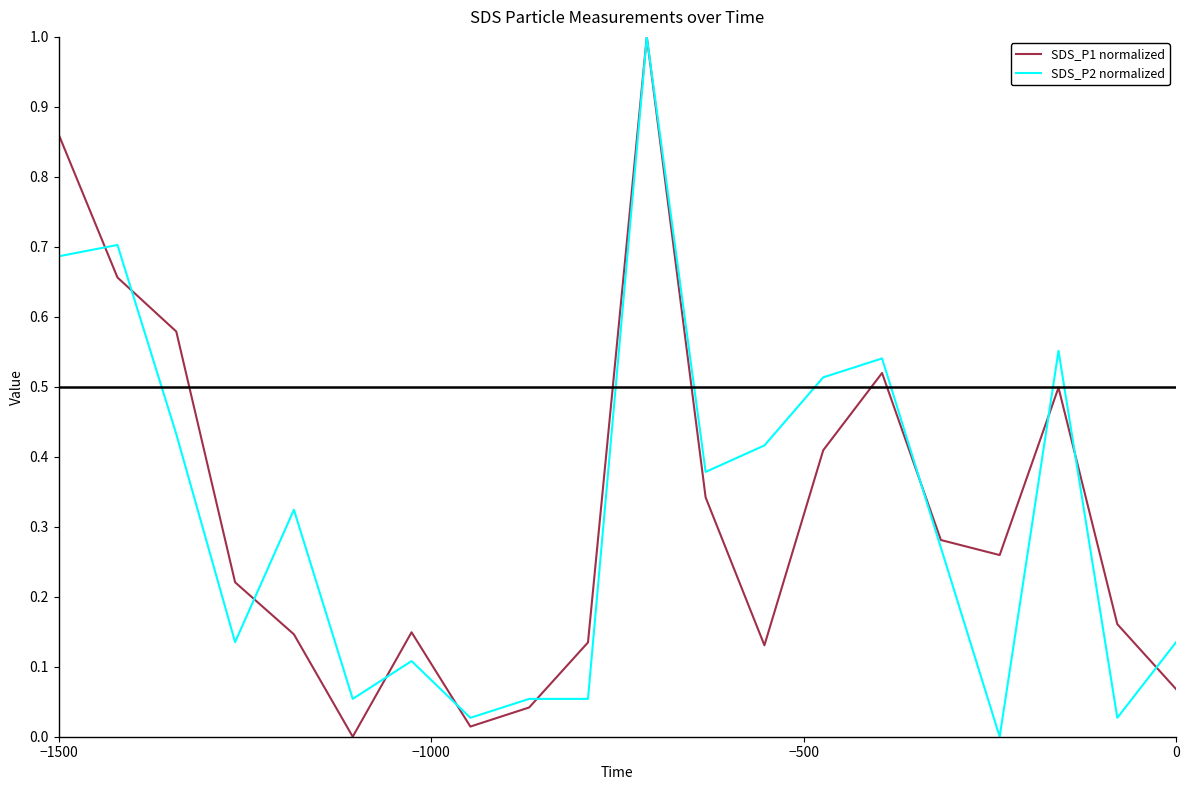

What are all the series names shown in the legend?

SDS_P1 normalized, SDS_P2 normalized